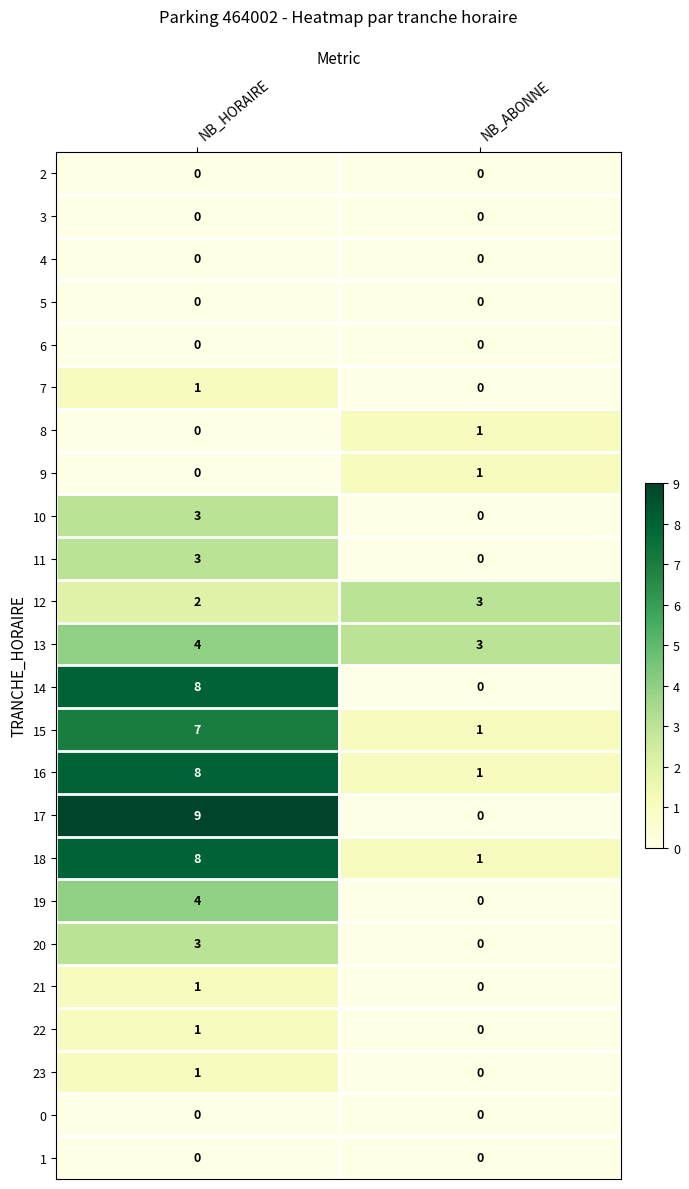

The value of 4 at NB_ABONNE is 0. True or false?

True